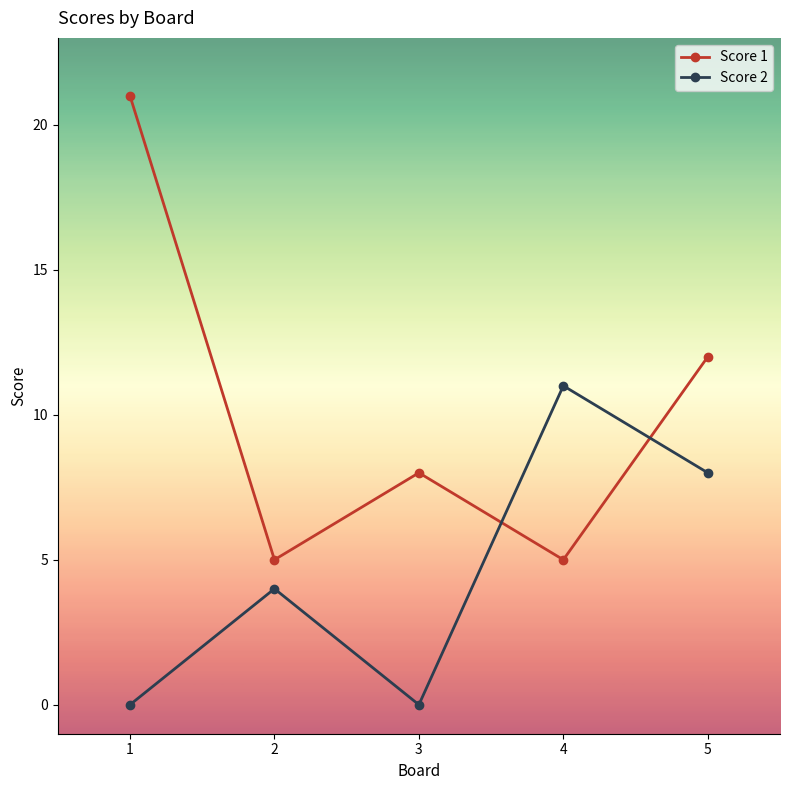

At which category is the sum across all series the highest?

1